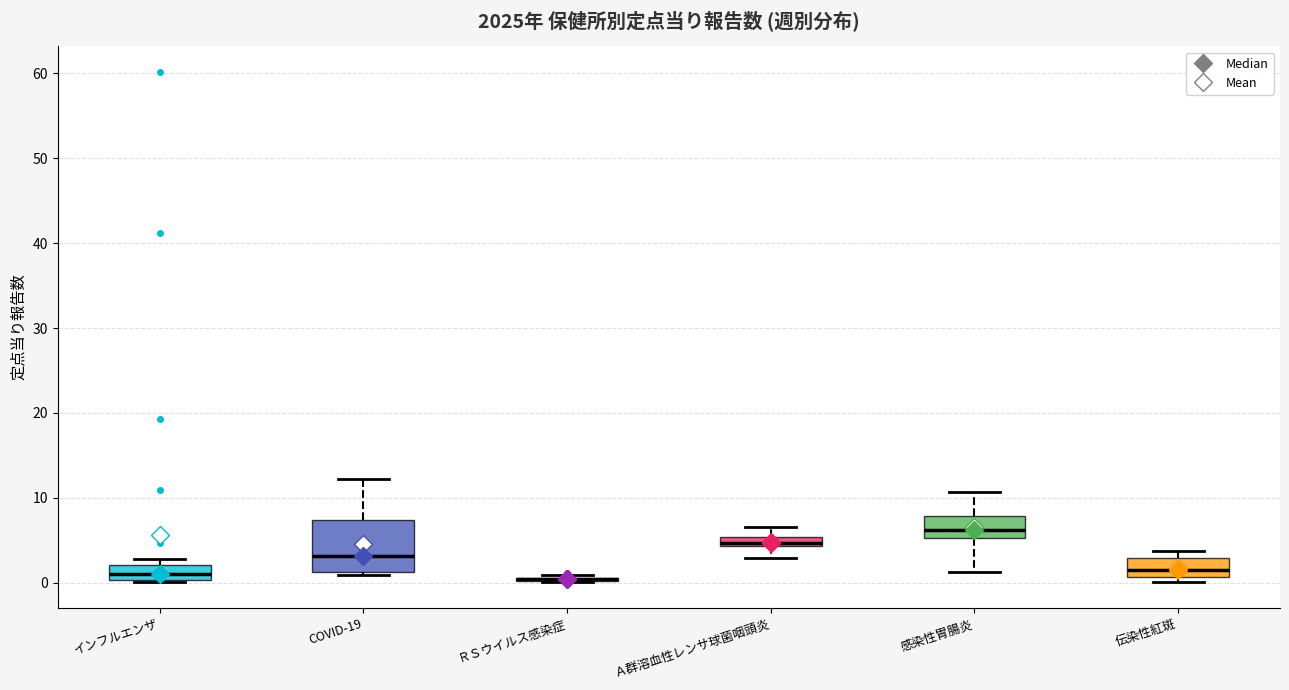

Which box is the tallest, from its lower edge to its upper edge?

COVID-19